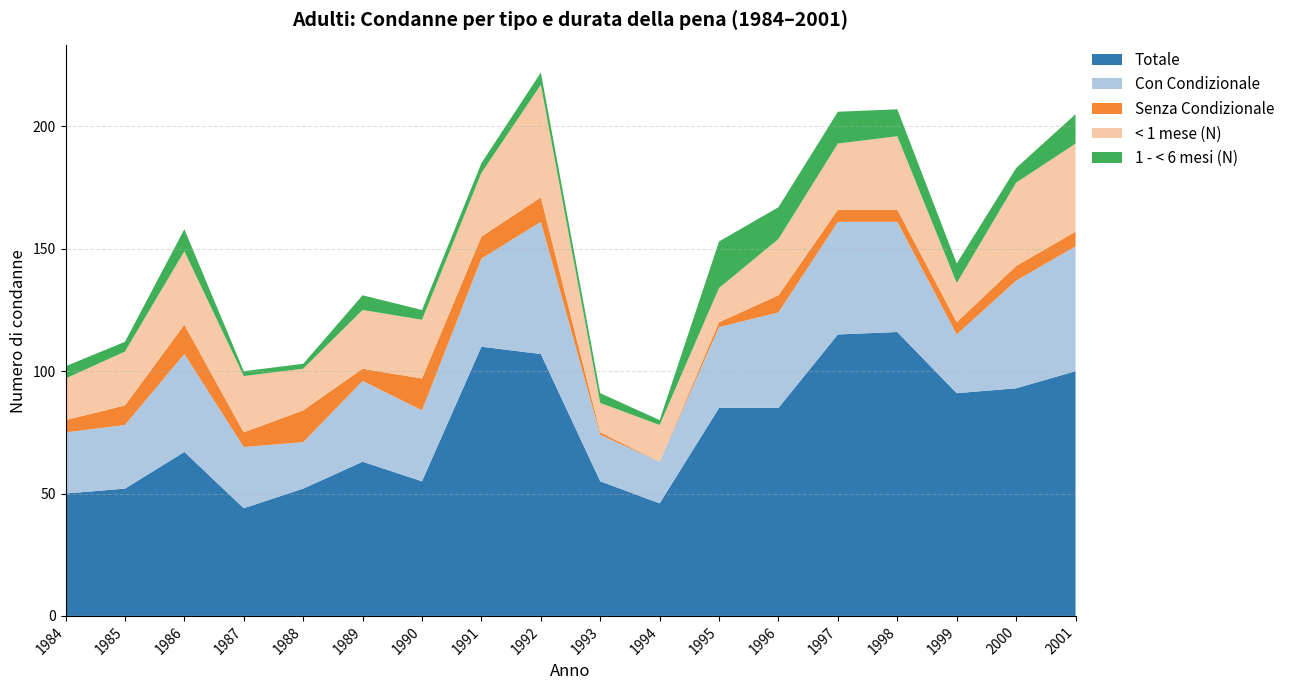

Reading left to right, list all the values displayed in this chart.

Totale: 50	52	67	44	52	63	55	110	107	55	46	85	85	115	116	91	93	100
Con Condizionale: 25	26	40	25	19	33	29	36	54	19	17	33	39	46	45	24	44	51
Senza Condizionale: 5	8	12	6	13	5	13	9	10	1	0	2	7	5	5	5	6	6
< 1 mese (N): 17	22	30	23	17	24	24	26	46	12	15	14	23	27	30	16	34	36
1 - < 6 mesi (N): 5	4	9	2	2	6	4	4	5	4	2	19	13	13	11	8	6	12